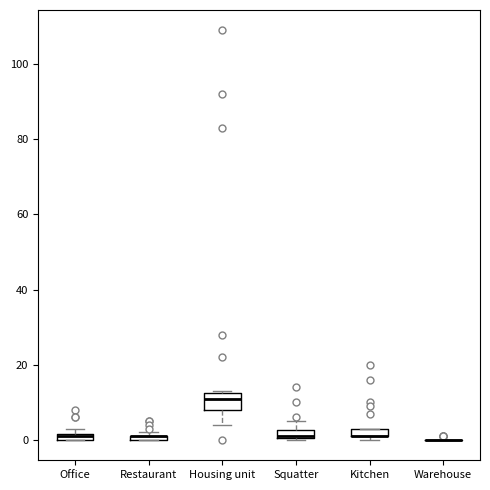

Where is the lower edge of the box for Kitchen on the y-axis? The values are not printed on the chart, so give them approximately, as read against the axis.

2